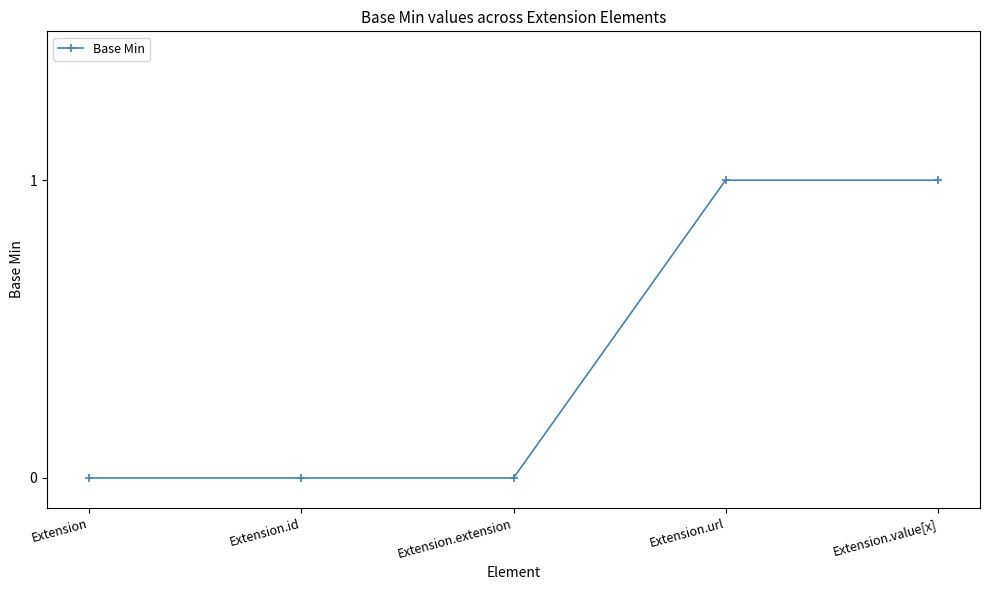

The value at Extension.value[x] is 1. True or false?

True